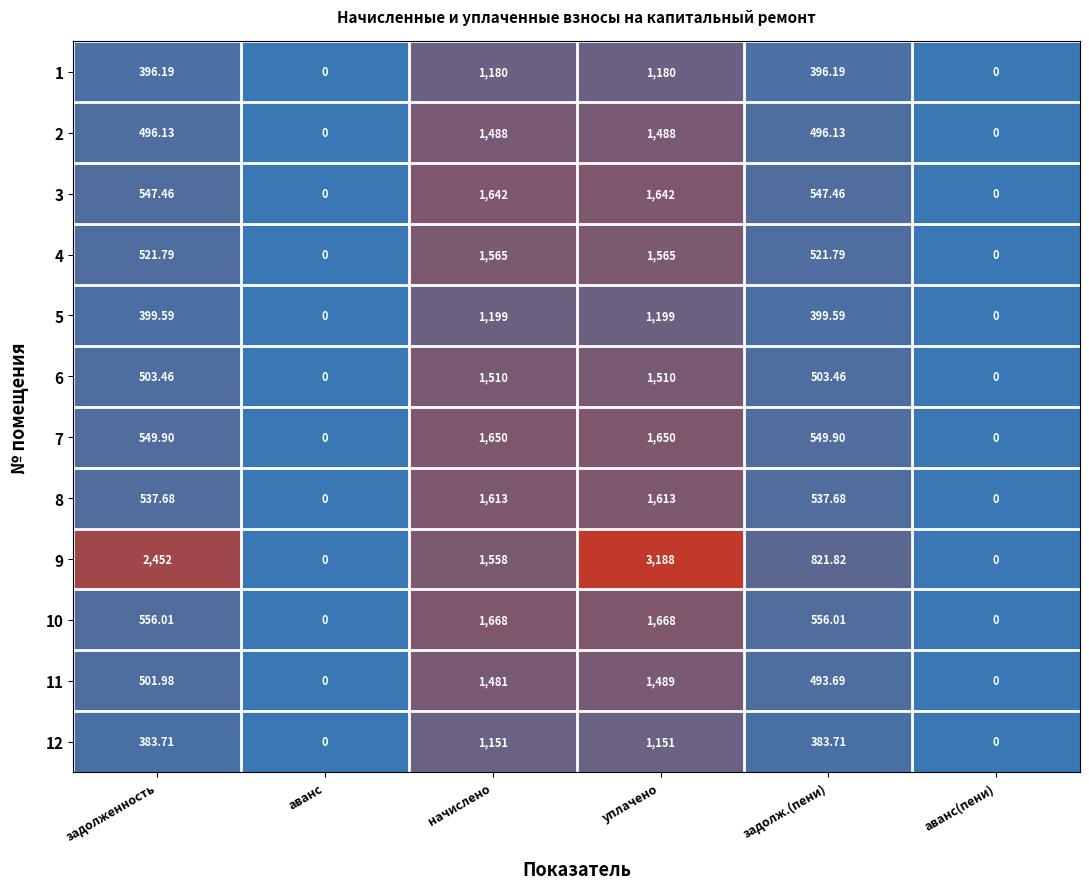

How many values in the 9 series are below 1558?

3